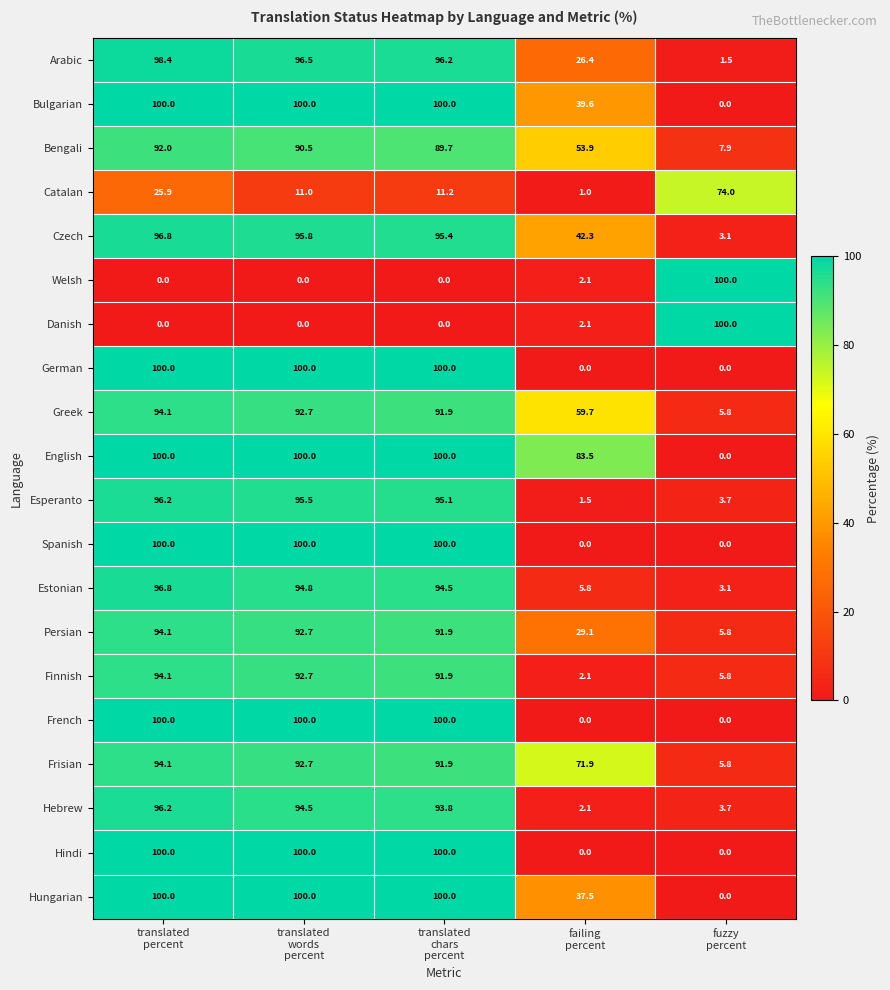

How many positive values does the Hindi series have?

3